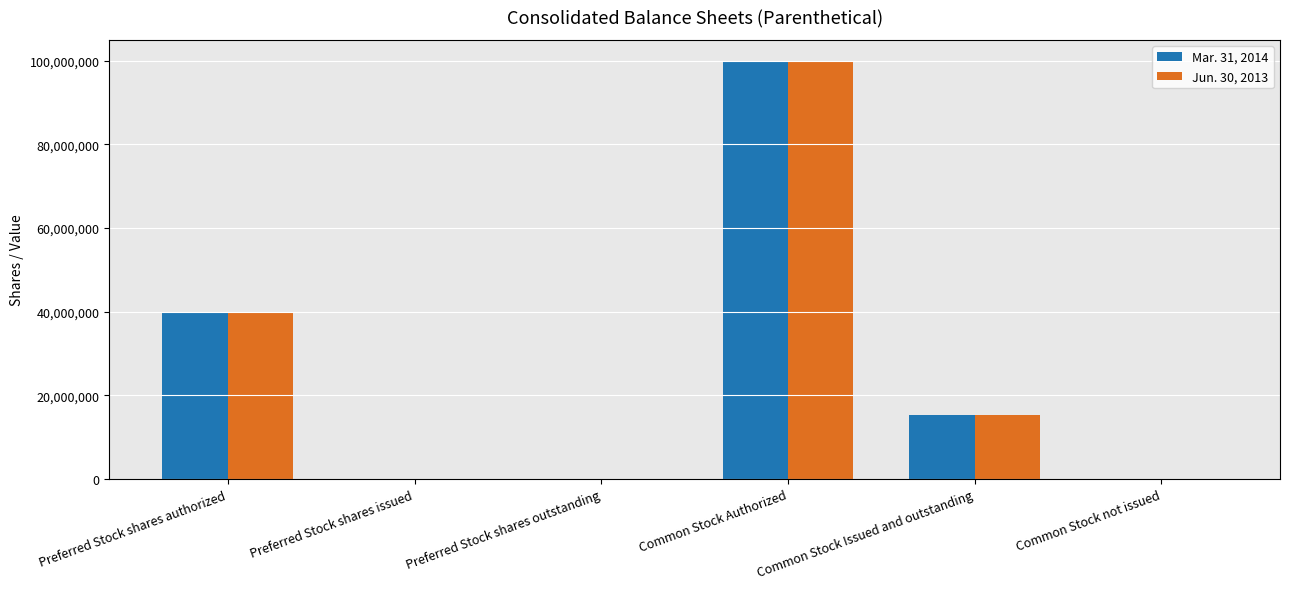

The value of Mar. 31, 2014 at Preferred Stock shares outstanding is 0. True or false?

True